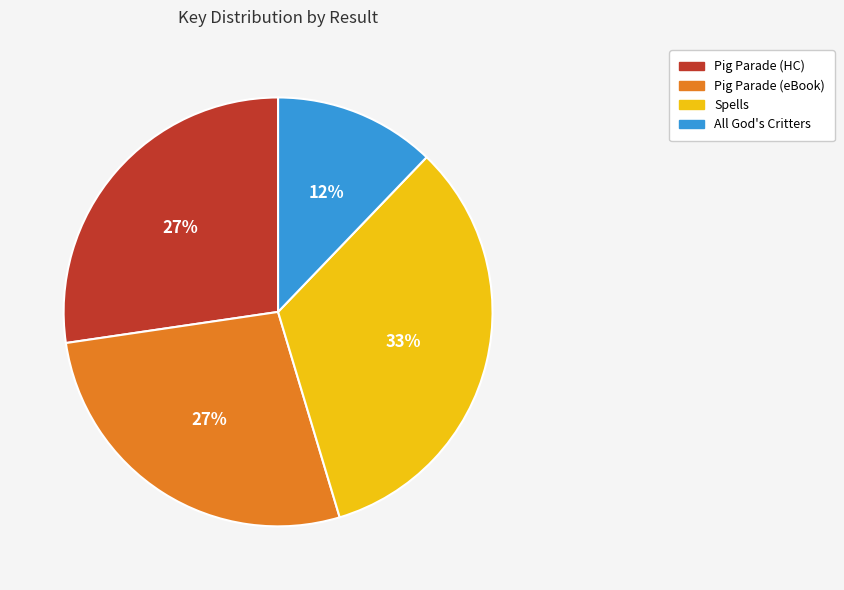

To the nearest percent, what is the difference between the largest and smallest slice percentages?

21%